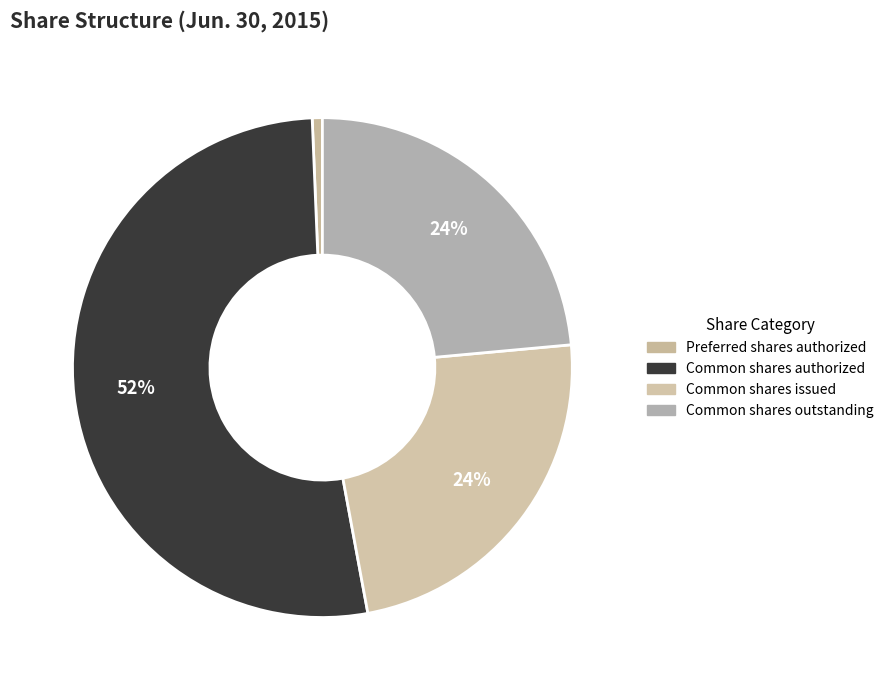

Count the number of slices in the pie.

4